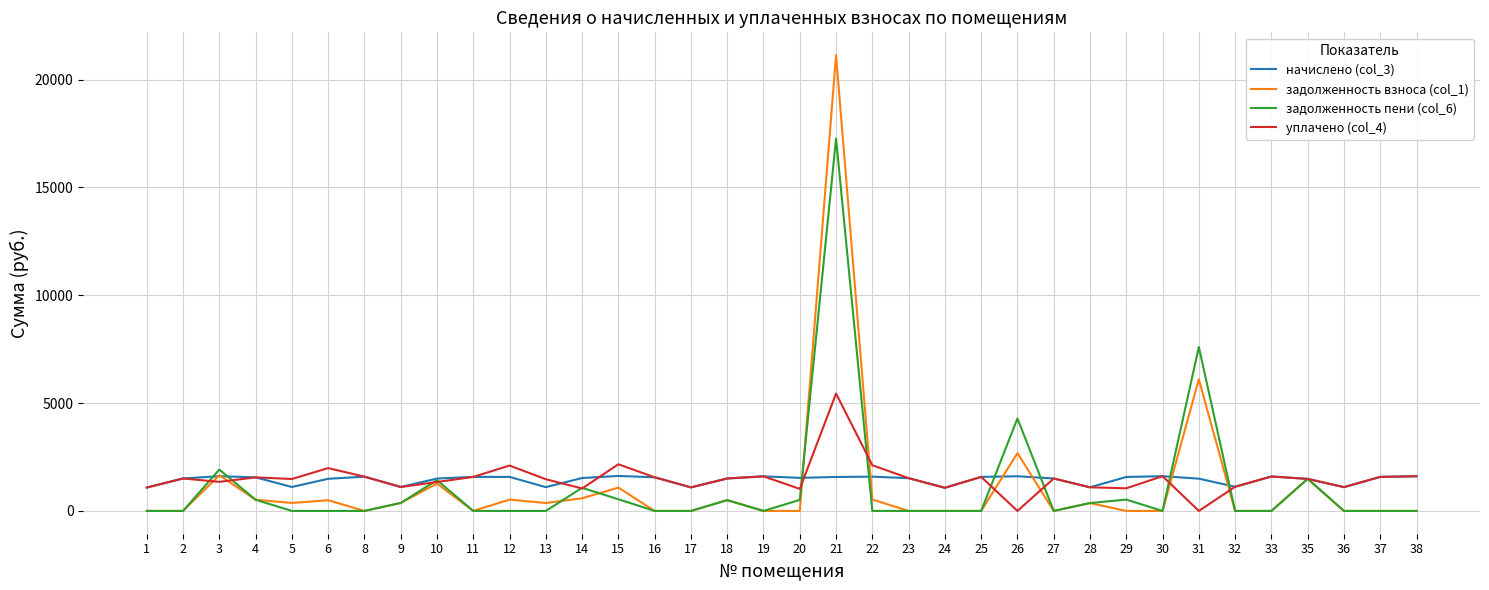

Does the chart have visible grid lines?

Yes